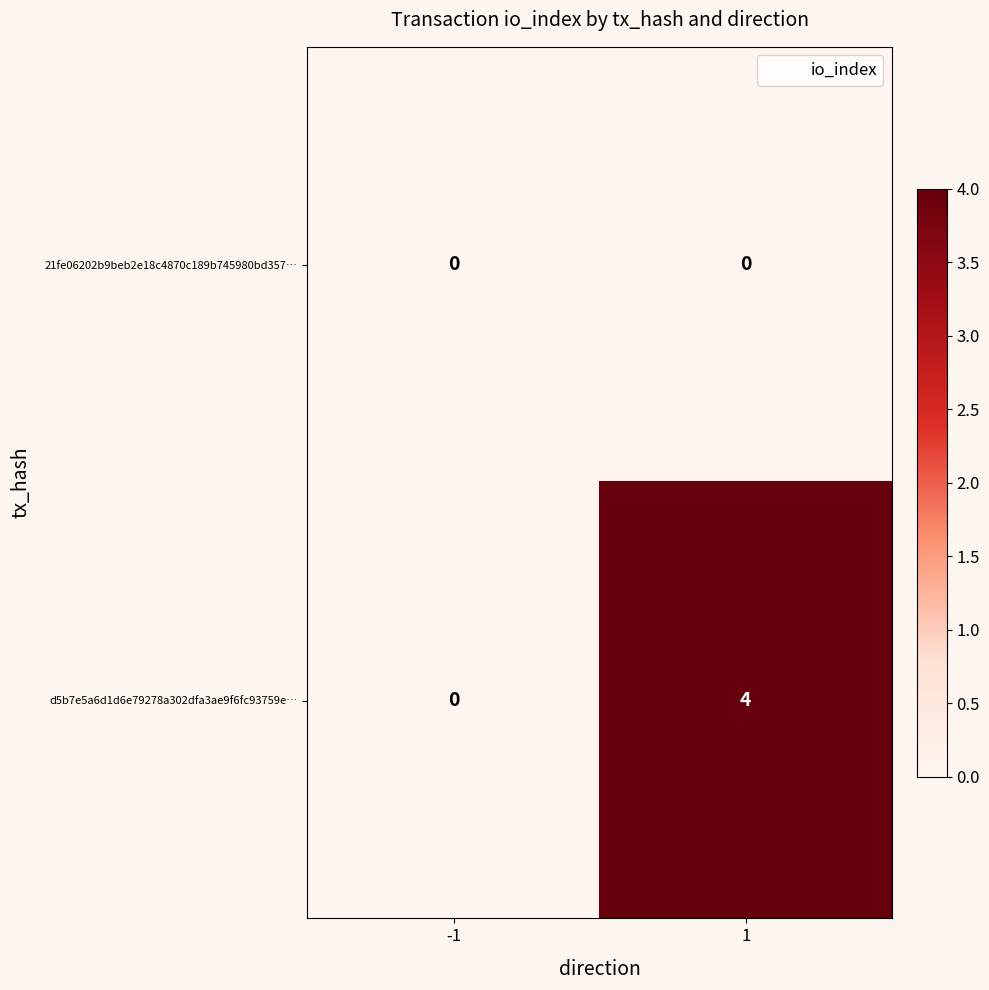

Which series has the widest spread of values?

d5b7e5a6d1d6e79278a302dfa3ae9f6fc93759e…